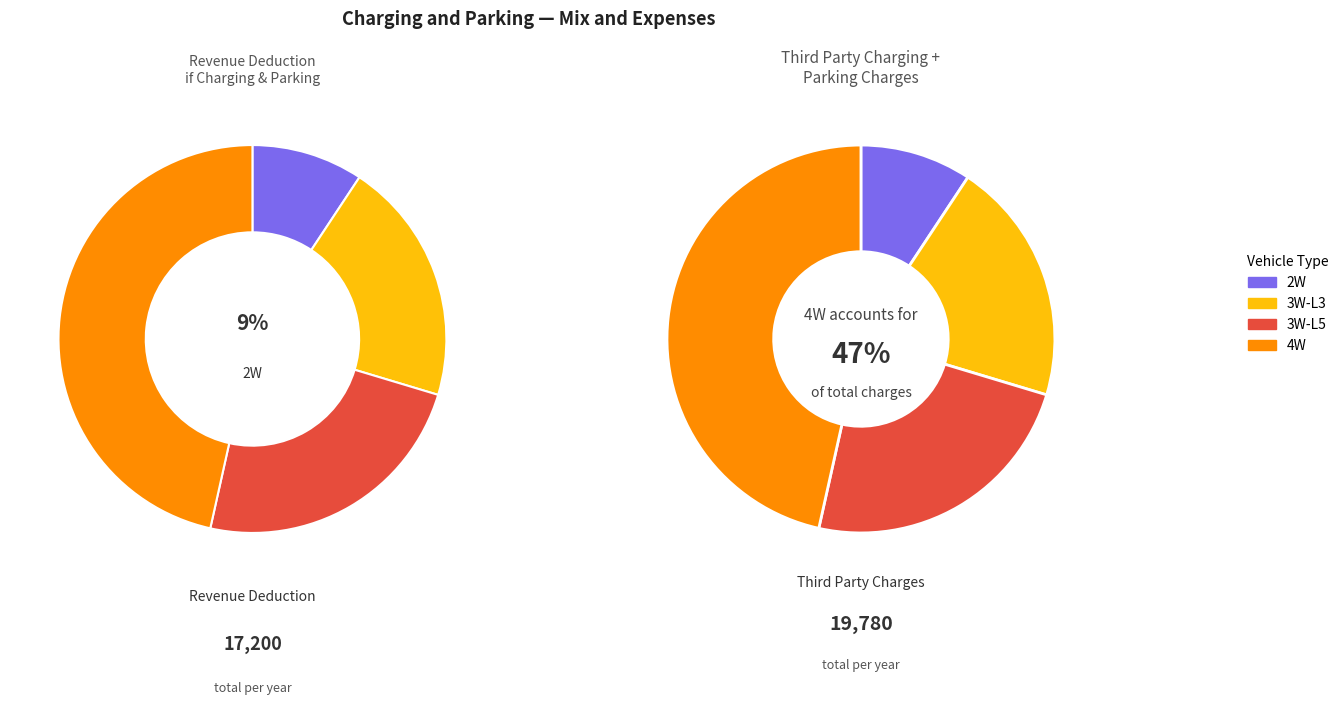

To the nearest percent, what is the average slice percentage?

25%